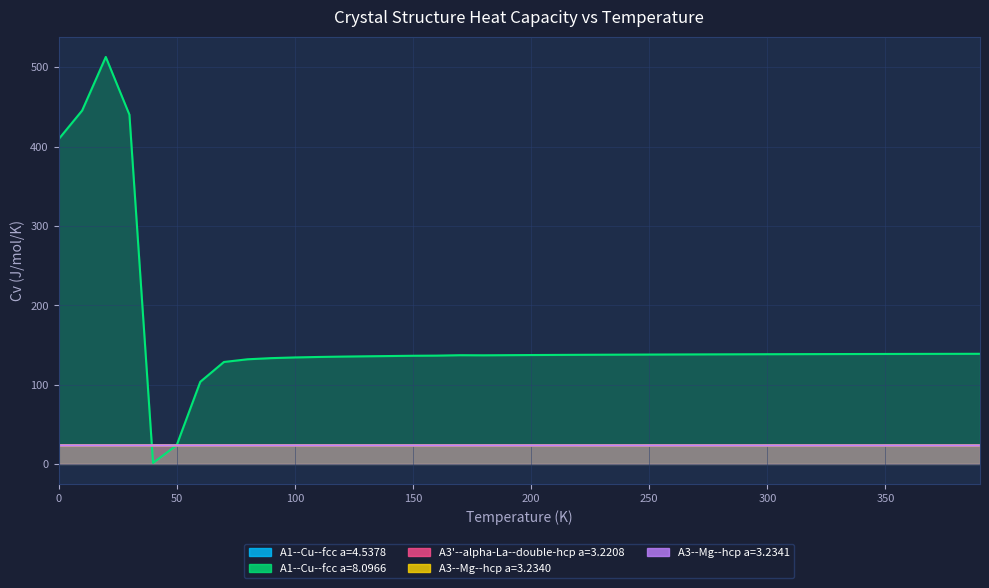

Reading right to left, transcribe all the data shown in this chart.

A1--Cu--fcc a=4.5378: 23.1	23.1	23.1	23.1	23.1	23.1	23.1	23.1	23.1	23.2	23.2	23.2	23.2	23.2	23.2	23.2	23.2	23.2	23.2	23.2	23.2	23.2	23.2	23.2	23.2	23.2	23.2	23.3	23.3	23.3	23.3	23.3	23.3	23.3	23.3	23.3	23.3	23.3	23.3	23.3
A1--Cu--fcc a=8.0966: 138.8	138.7	138.7	138.6	138.6	138.5	138.5	138.4	138.3	138.3	138.2	138.1	138.0	137.9	137.8	137.7	137.6	137.5	137.4	137.2	137.1	136.9	137.0	136.5	136.3	136.0	135.6	135.3	134.8	134.2	133.3	131.9	128.5	103.5	23.6	1.3	440.1	512.8	445.4	409.1
A3'--alpha-La--double-hcp a=3.2208: 23.2	23.2	23.2	23.2	23.2	23.2	23.2	23.2	23.2	23.2	23.2	23.2	23.2	23.2	23.2	23.2	23.2	23.3	23.3	23.3	23.3	23.3	23.3	23.3	23.3	23.3	23.3	23.3	23.3	23.3	23.3	23.3	23.3	23.3	23.3	23.3	23.3	23.3	23.3	23.3
A3--Mg--hcp a=3.2340: 23.3	23.3	23.3	23.3	23.3	23.3	23.3	23.3	23.3	23.3	23.3	23.3	23.3	23.3	23.3	23.3	23.3	23.3	23.3	23.3	23.3	23.3	23.3	23.3	23.3	23.3	23.3	23.3	23.3	23.3	23.4	23.4	23.4	23.4	23.4	23.4	23.4	23.4	23.4	23.4
A3--Mg--hcp a=3.2341: 23.3	23.3	23.3	23.3	23.3	23.3	23.3	23.3	23.3	23.3	23.3	23.3	23.3	23.3	23.3	23.3	23.3	23.3	23.3	23.3	23.3	23.3	23.3	23.3	23.3	23.3	23.3	23.3	23.3	23.3	23.4	23.4	23.4	23.4	23.4	23.4	23.4	23.4	23.4	23.4